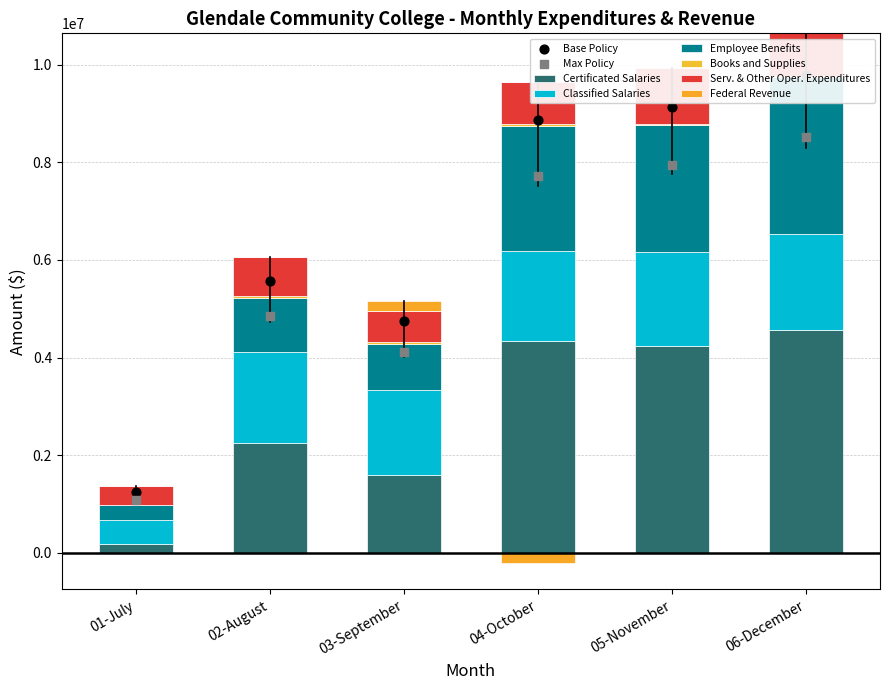

Which series contains the lowest Y value?

Books and Supplies